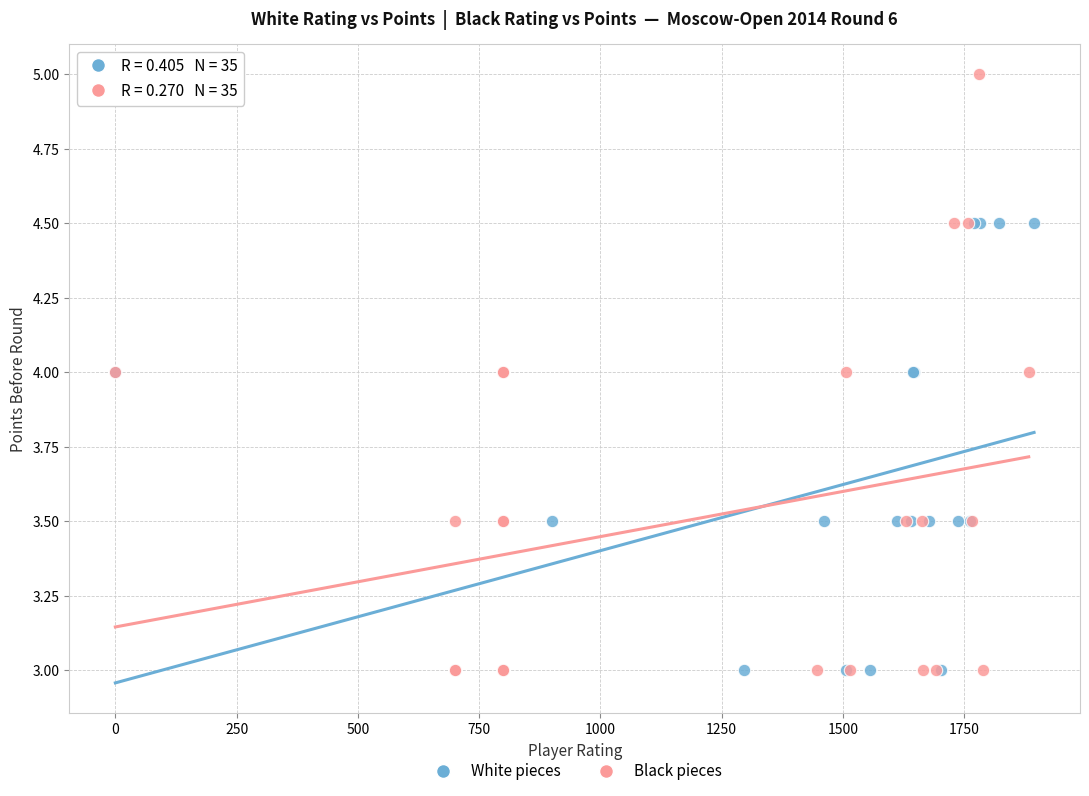

Which series has the largest Y range (max minus min)?

Black pieces